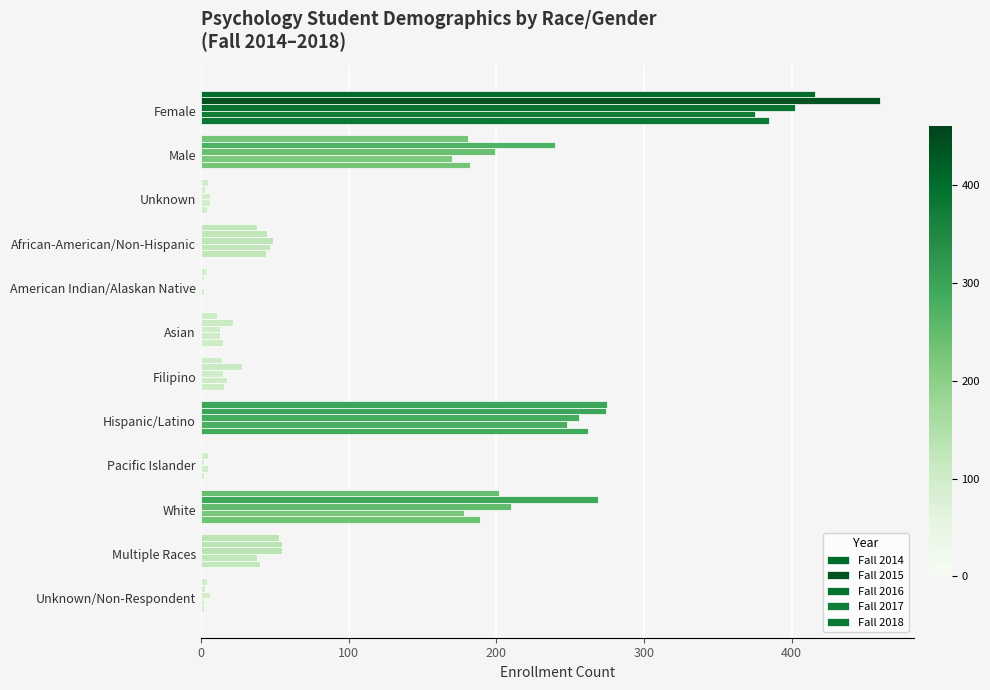

How many data points does each series have?

12